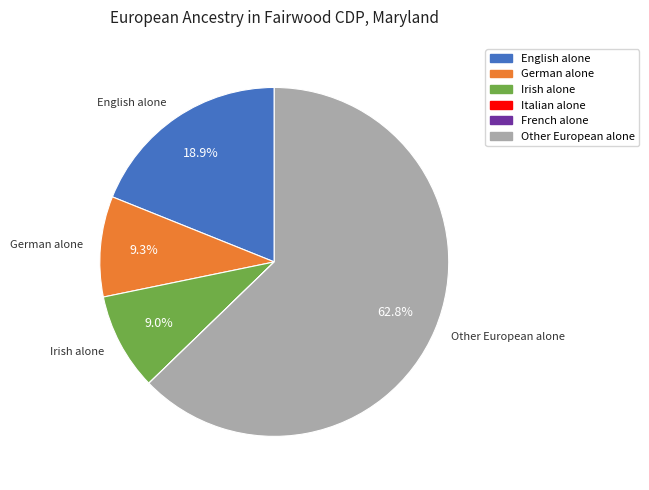

Which has a higher value, German alone or Other European alone?

Other European alone